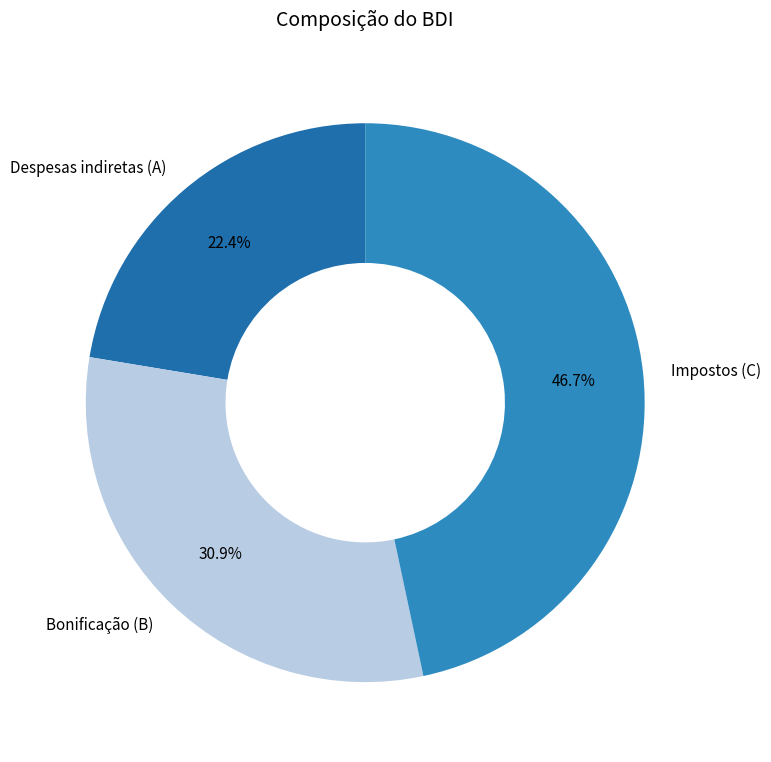

To the nearest percent, what is the combined percentage of Impostos (C) and Bonificação (B)?

78%